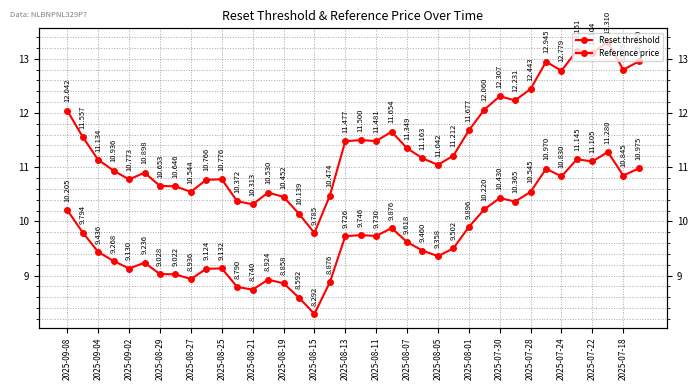

What is the average value of the Reference price series?

9.7